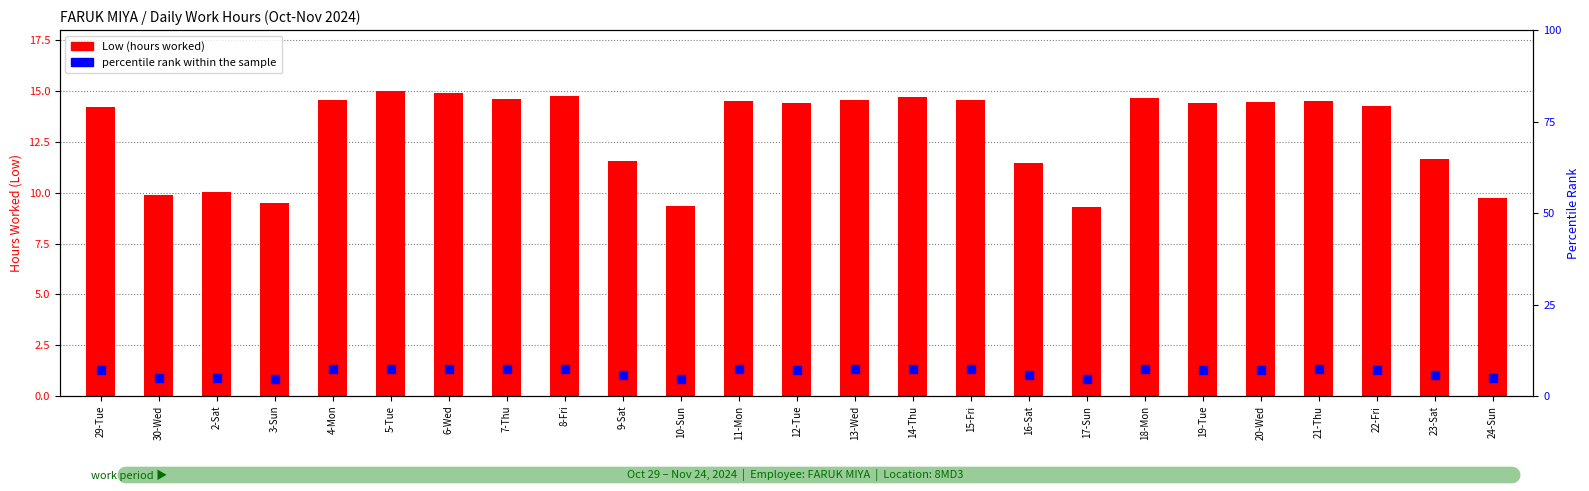

Which series has the largest total across all categories?

Low (hours worked)